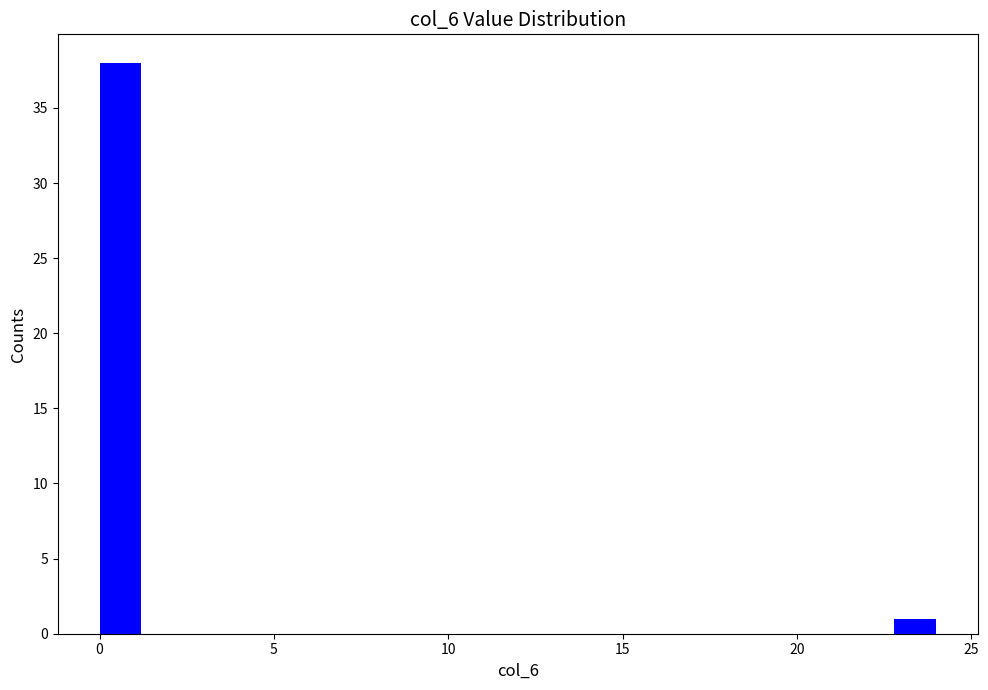

Around what value on the x-axis is the tallest bar? Give the approximate position of its centre, as read against the axis.

0.5